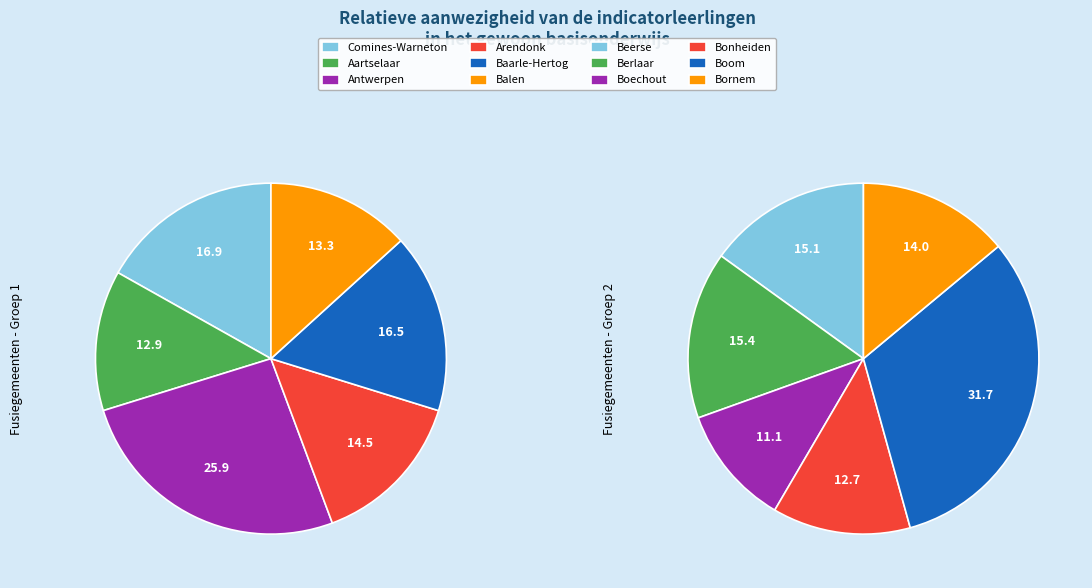

Does Boom account for over 50% of the chart?

No